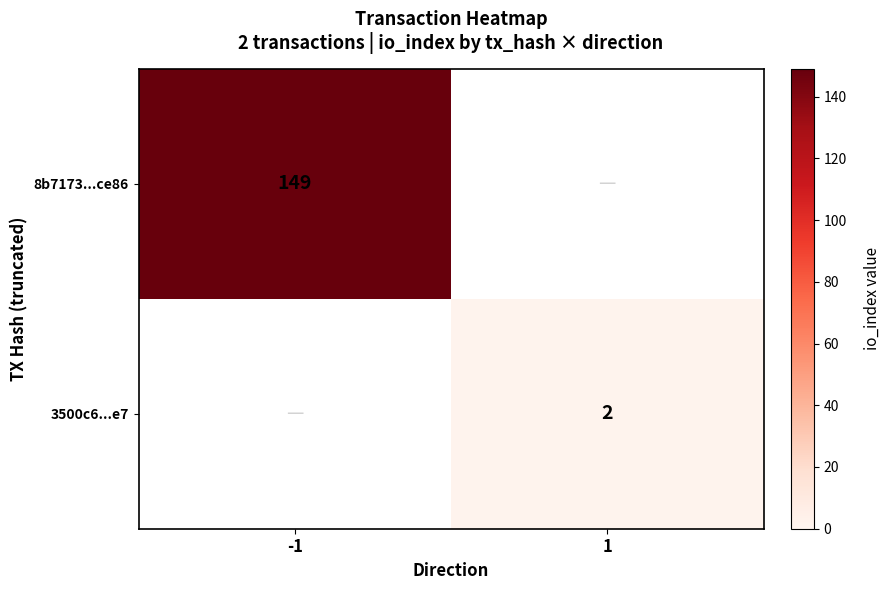

The 8b7173...ce86 series shows 255 at -1. True or false?

False